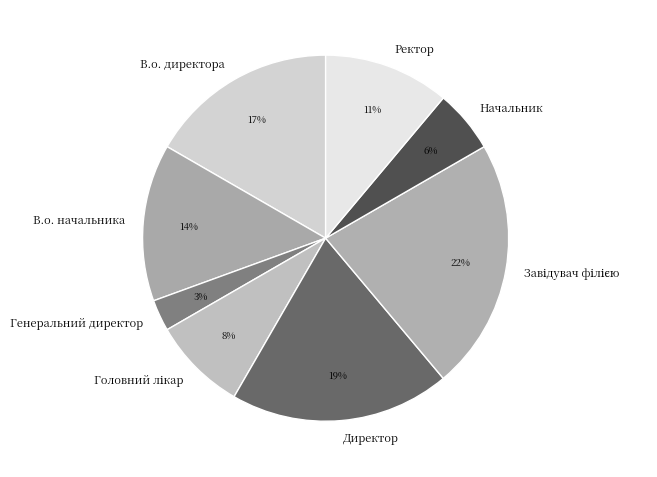

To the nearest percent, what is the average slice percentage?

12%